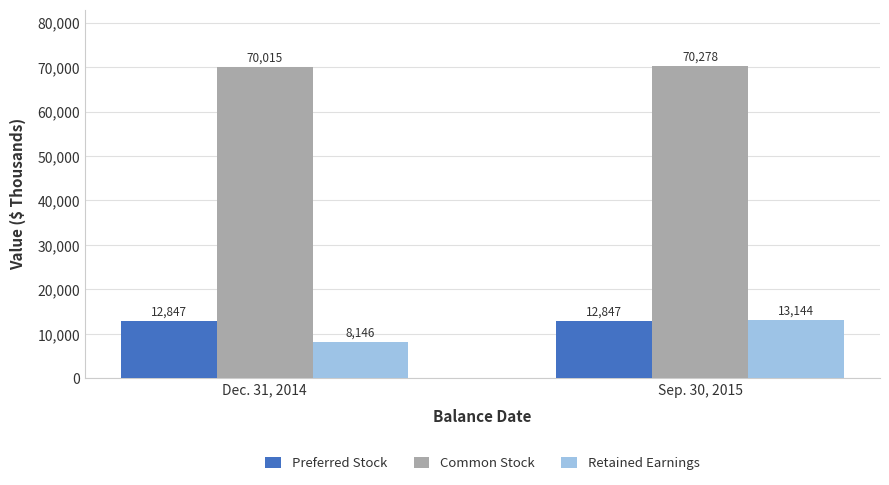

Count the Common Stock values in the range 70015 to 70278.

2